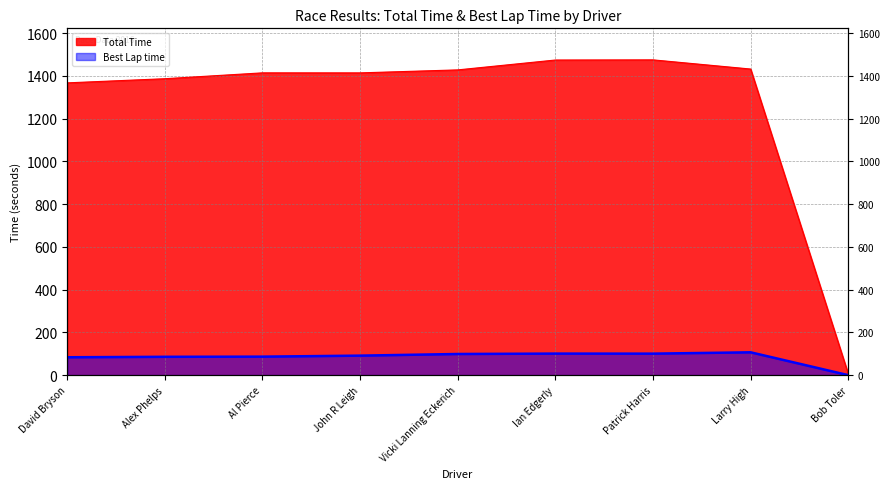

Is it true that Total Time equals 1414.4 at Al Pierce?

True